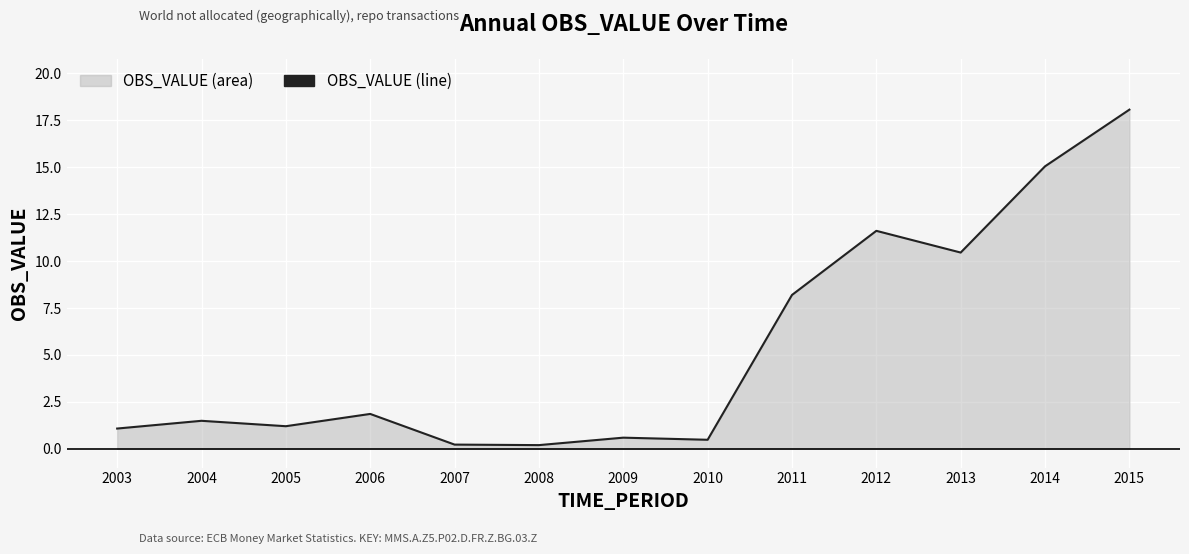

Reading right to left, extract all data points from this chart.

2015=18.1	2014=15.1	2013=10.5	2012=11.6	2011=8.2	2010=0.5	2009=0.6	2008=0.2	2007=0.2	2006=1.9	2005=1.2	2004=1.5	2003=1.1